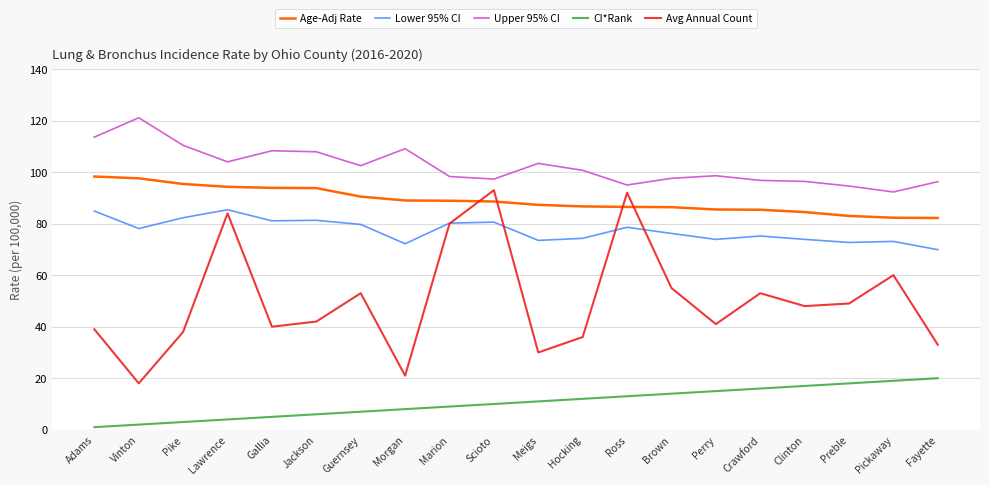

Which series has the widest spread of values?

Avg Annual Count